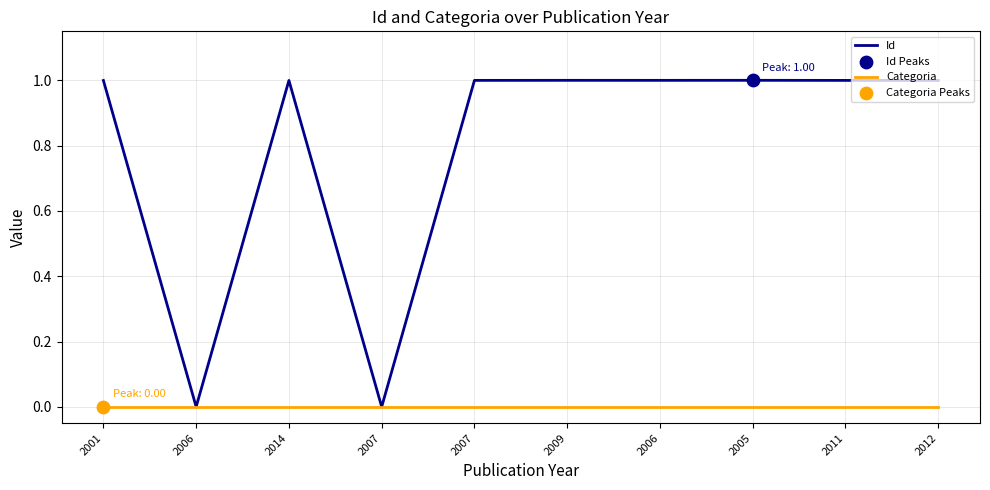

How many lines are shown in the chart?

2